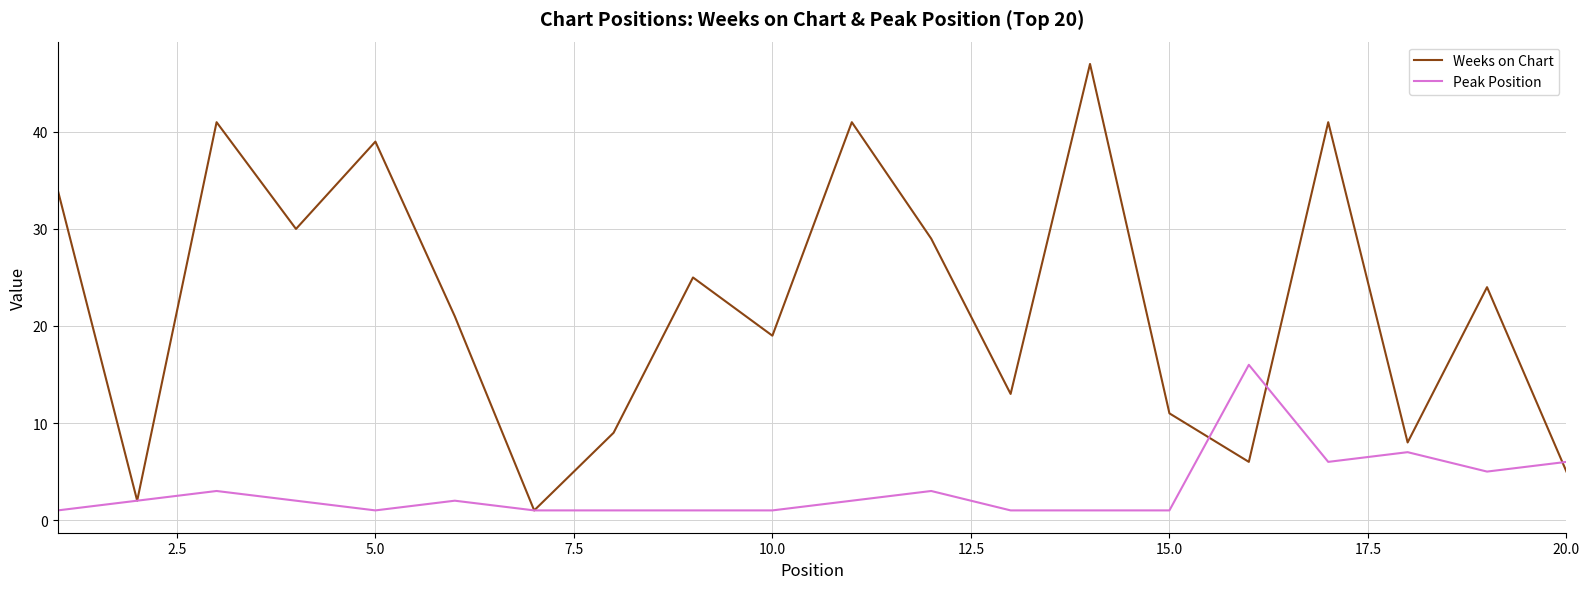

What is the greatest value displayed?

47